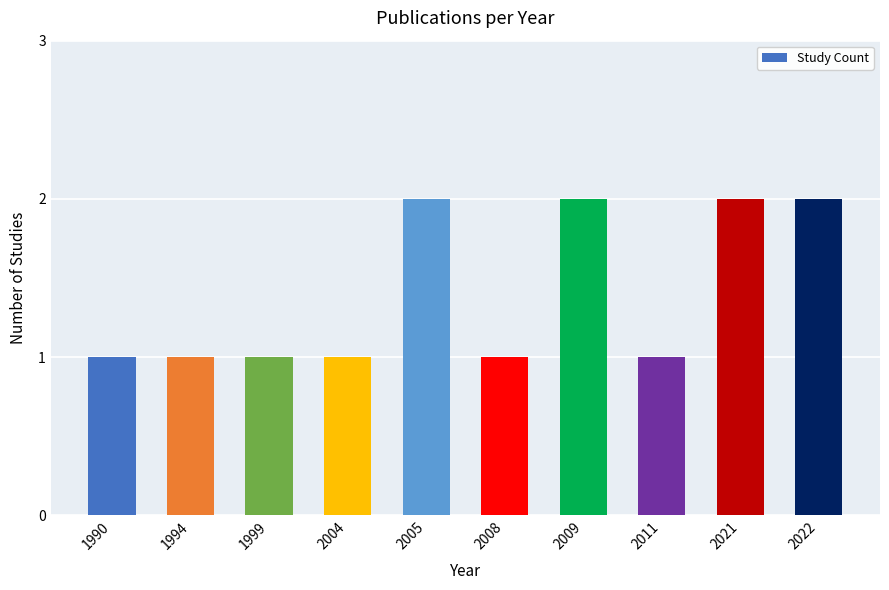

What is the minimum value shown in the chart?

1